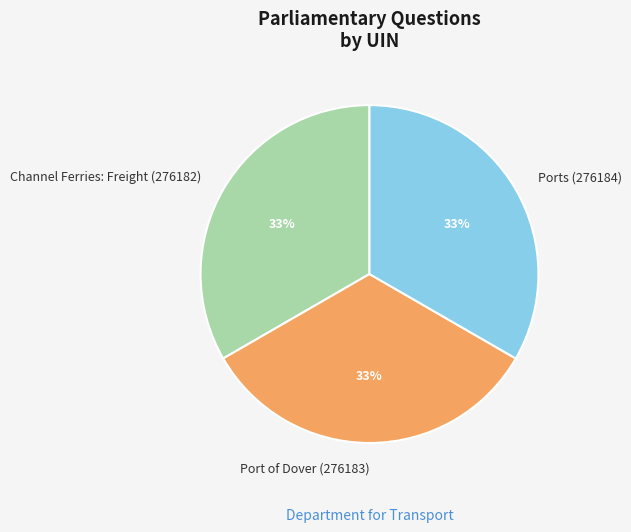

Approximately how many times larger is the value at Channel Ferries: Freight (276182) compared to Ports (276184)?

1.0